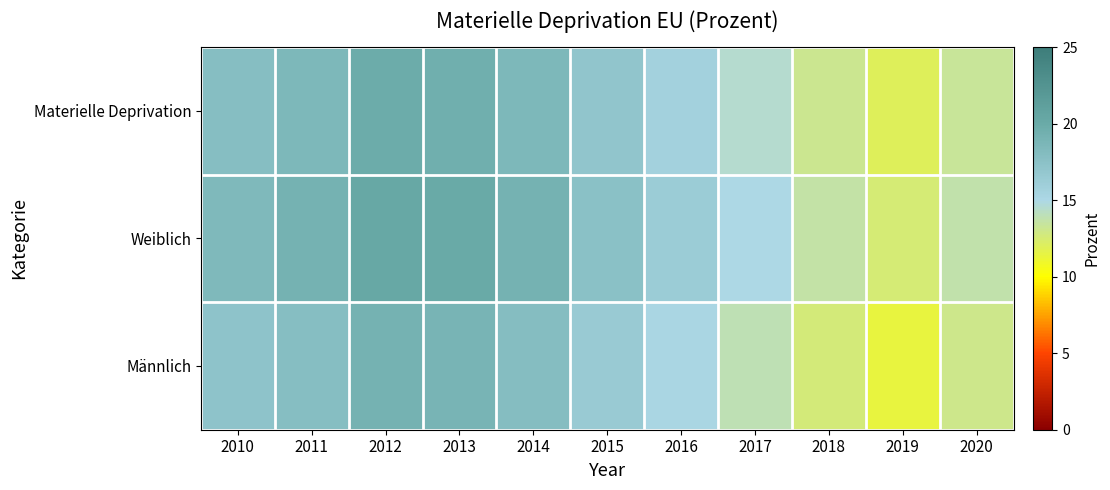

At which category does the chart reach its peak across all series?

2012